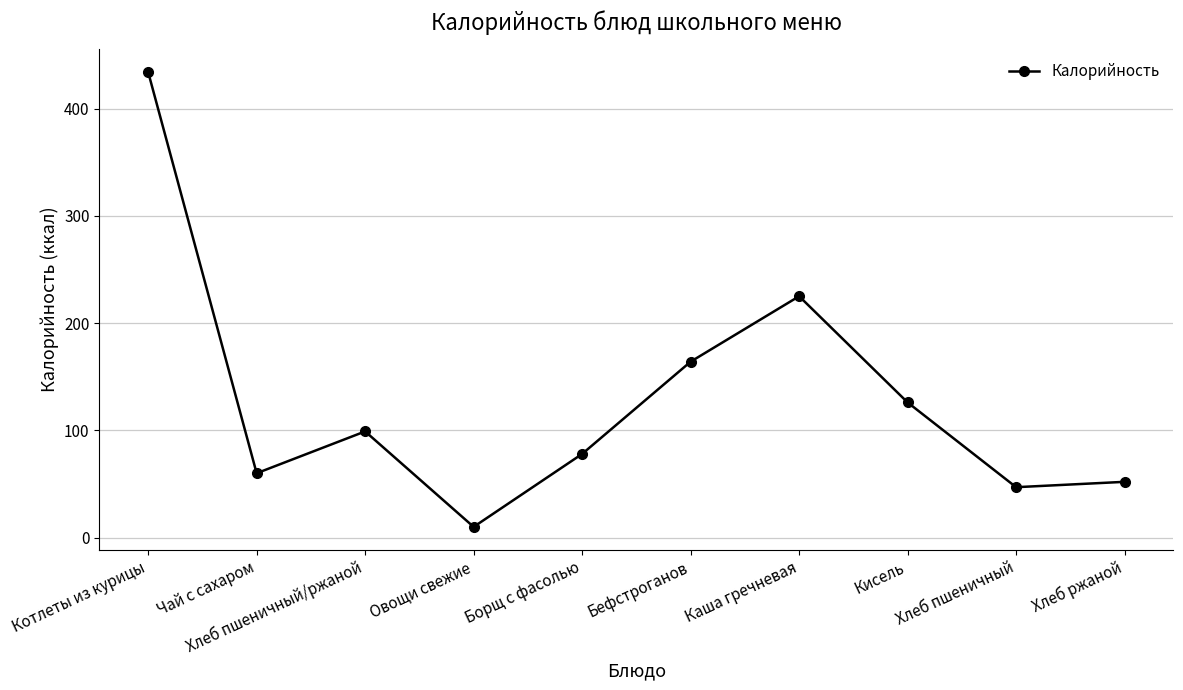

What is the change in value from Котлеты из курицы to Борщ с фасолью?

-356